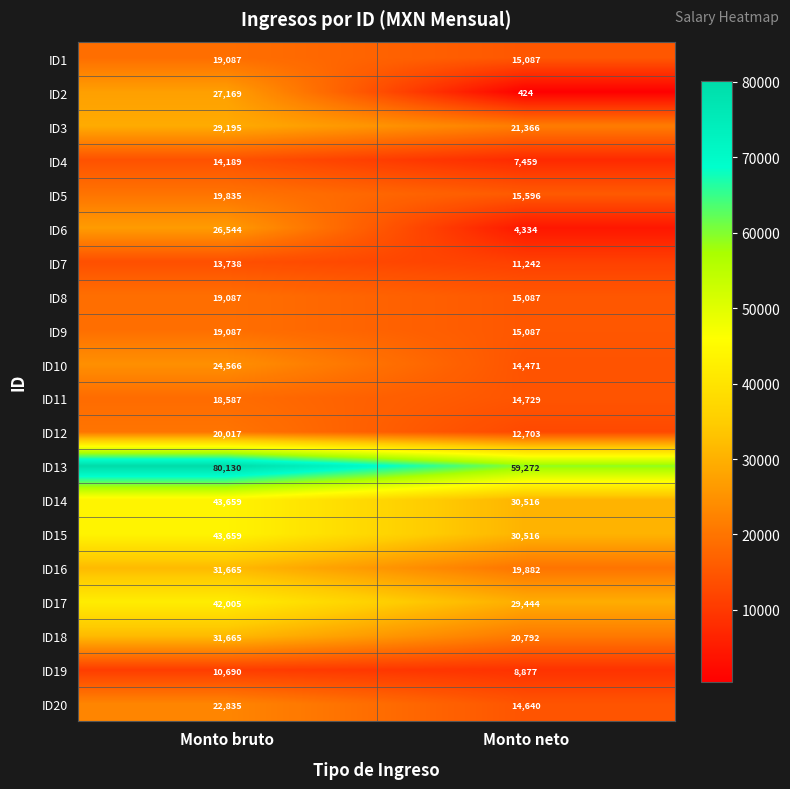

Read the ID1 value at Monto neto, to the nearest 10.

15090